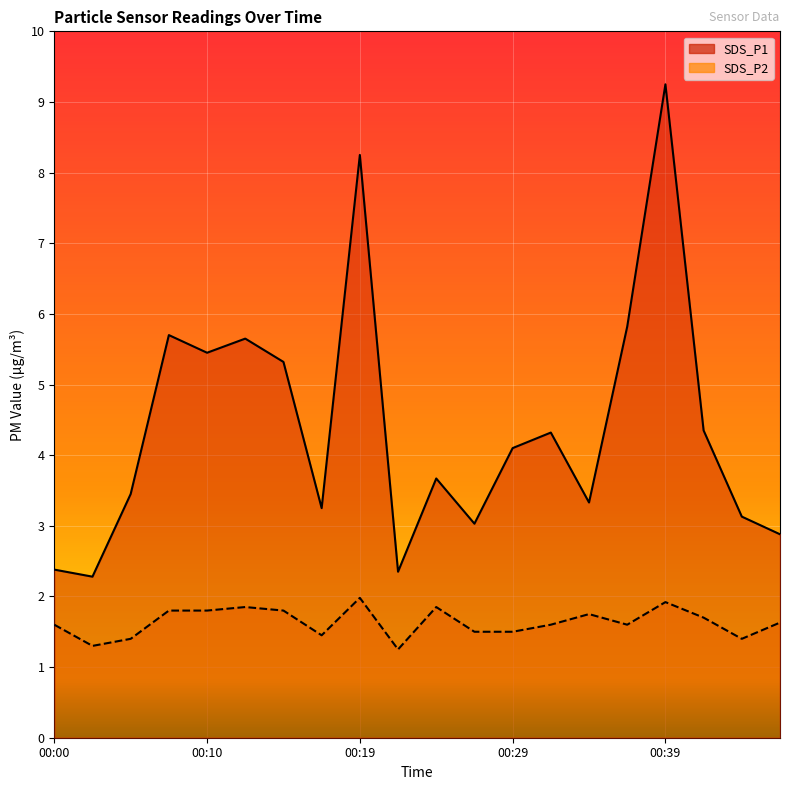

At which label does SDS_P2 reach its minimum?

00:22